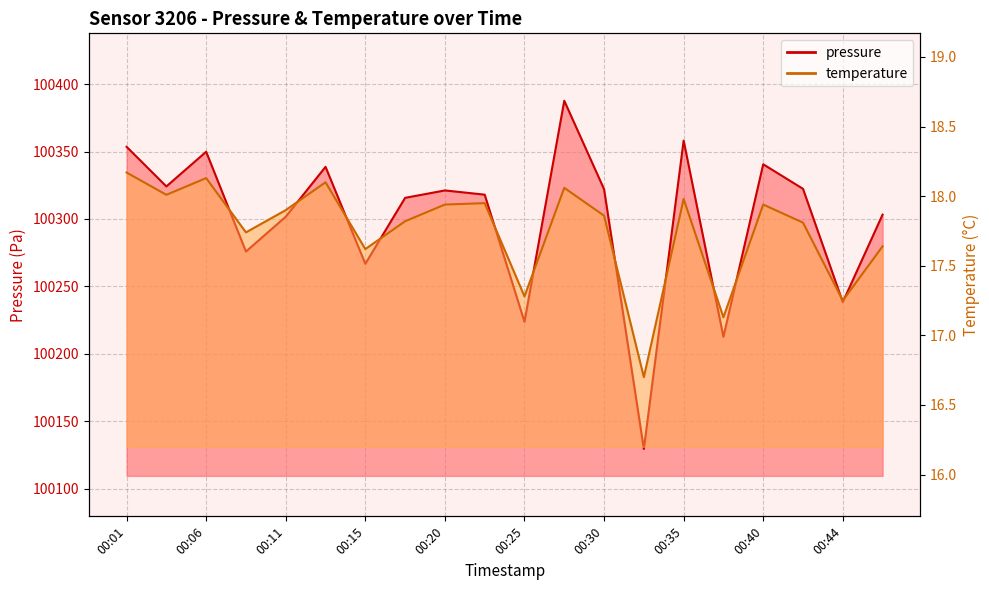

What is the difference between the highest and lowest values at 00:44?

100221.1